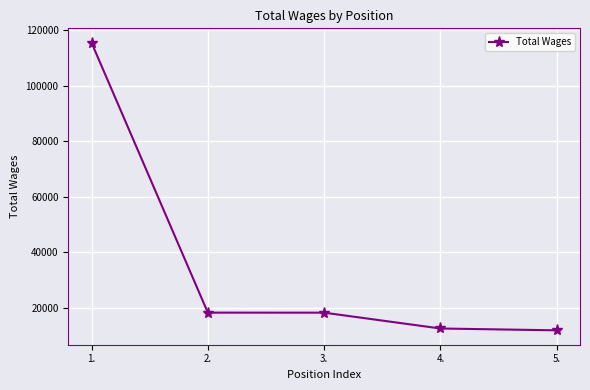

What is the label of the 4th point from the left?

4.